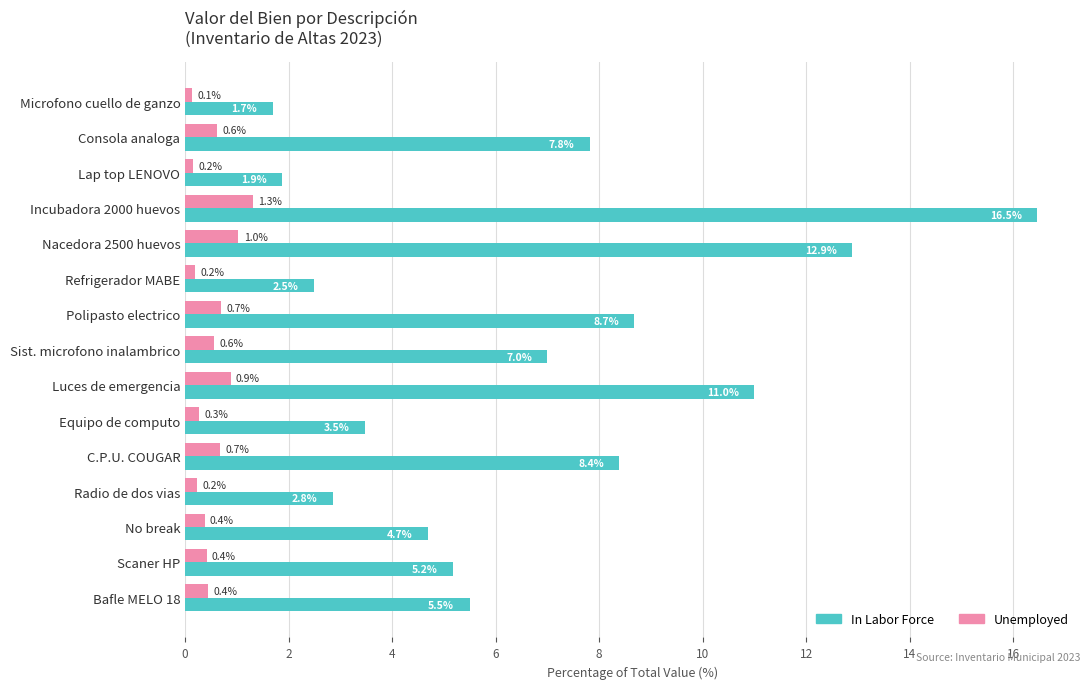

Which series has the largest total across all categories?

In Labor Force